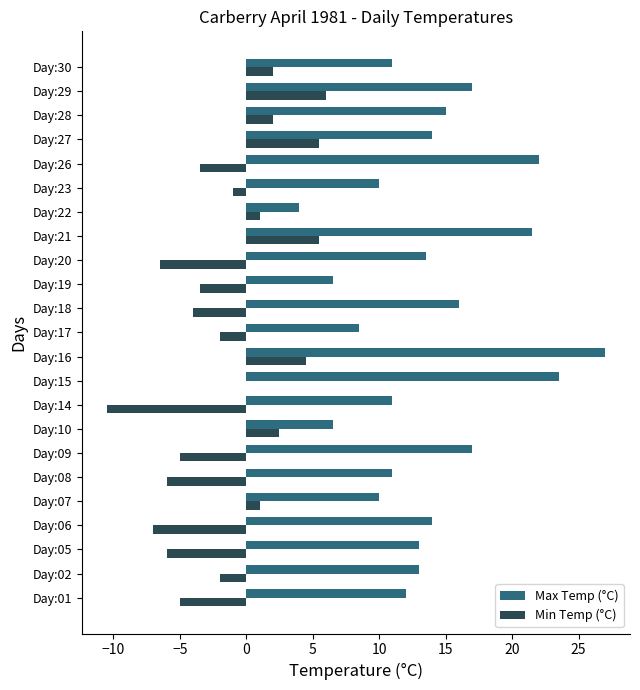

What is the greatest value displayed?

27.0